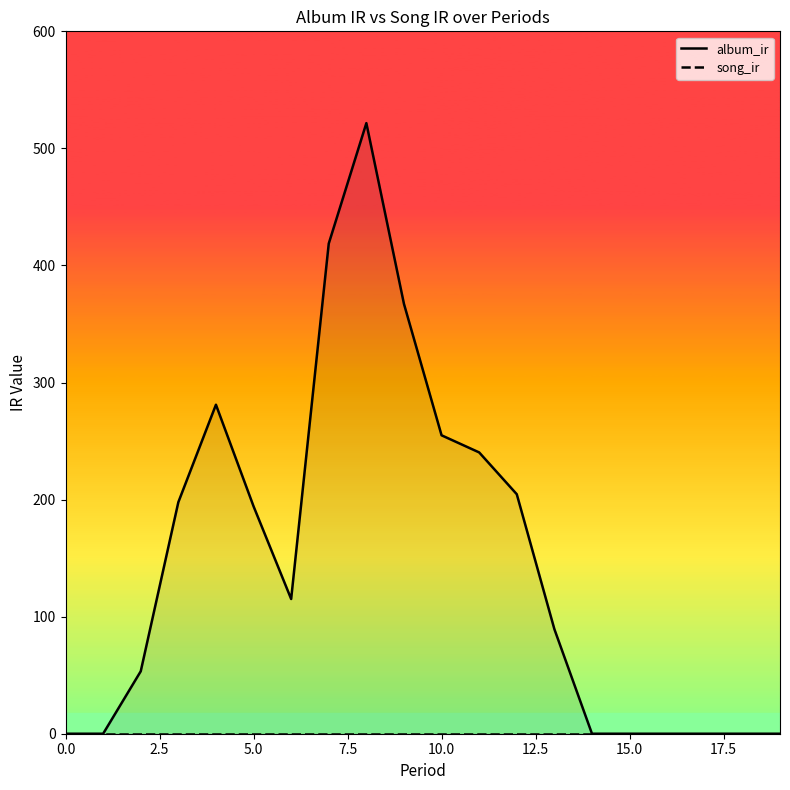

What position from the left is 5.0?

3